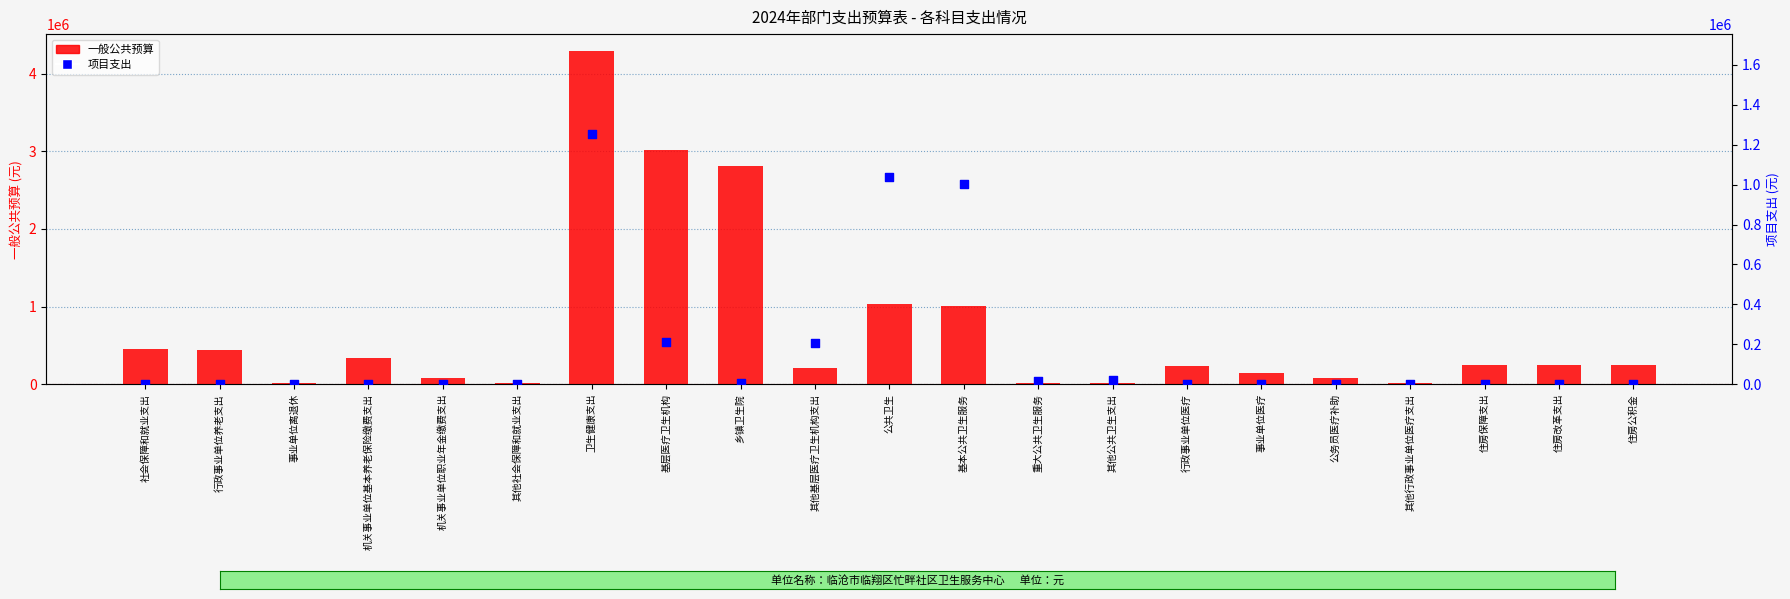

What is the total value across all series at 其他基层医疗卫生机构支出?

414789.2